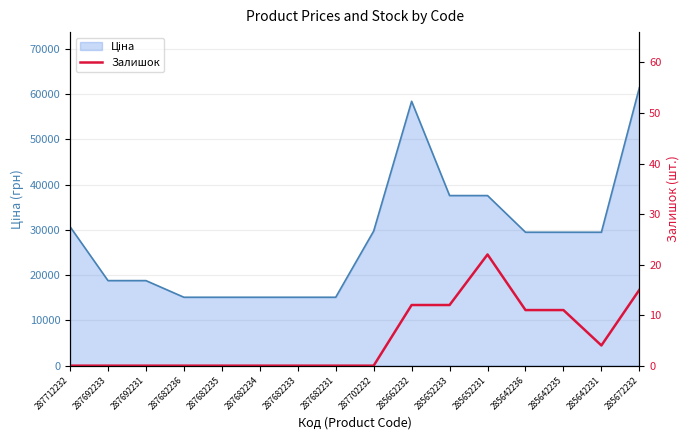

True or false: the data shows 0 at 287682235.

True